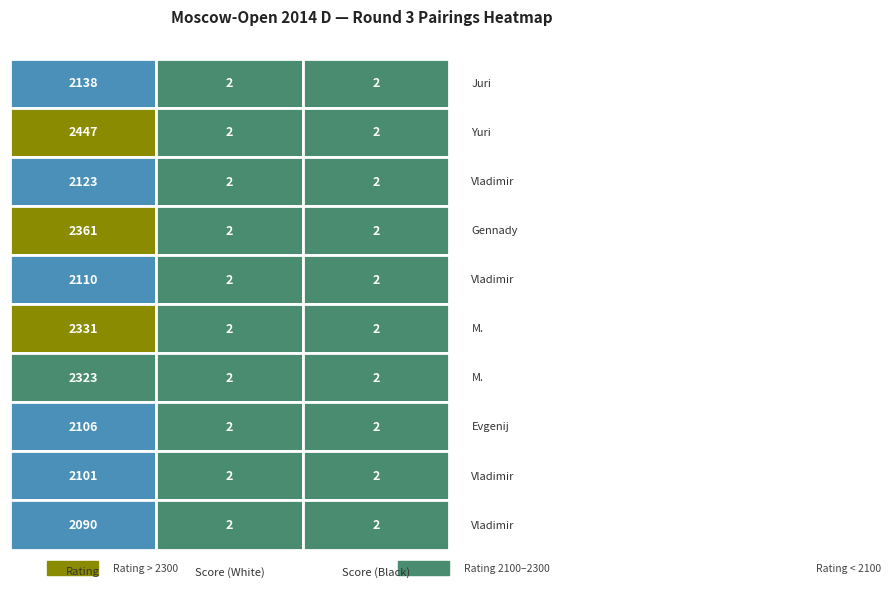

Count the number of categories in the chart.

3